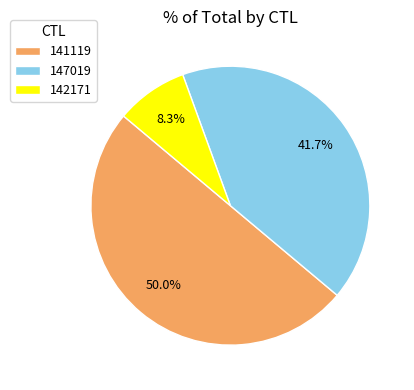

What is the largest slice in the pie chart?

141119